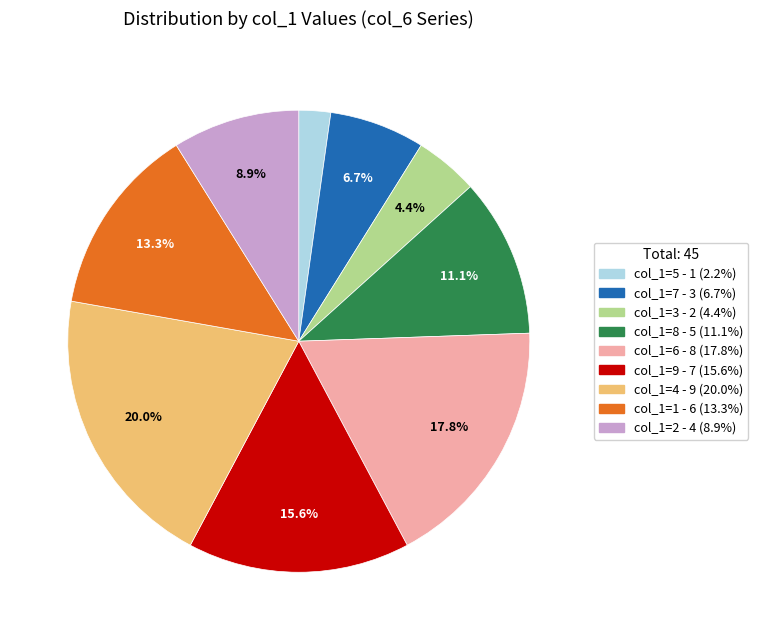

Does any single category account for the majority?

No